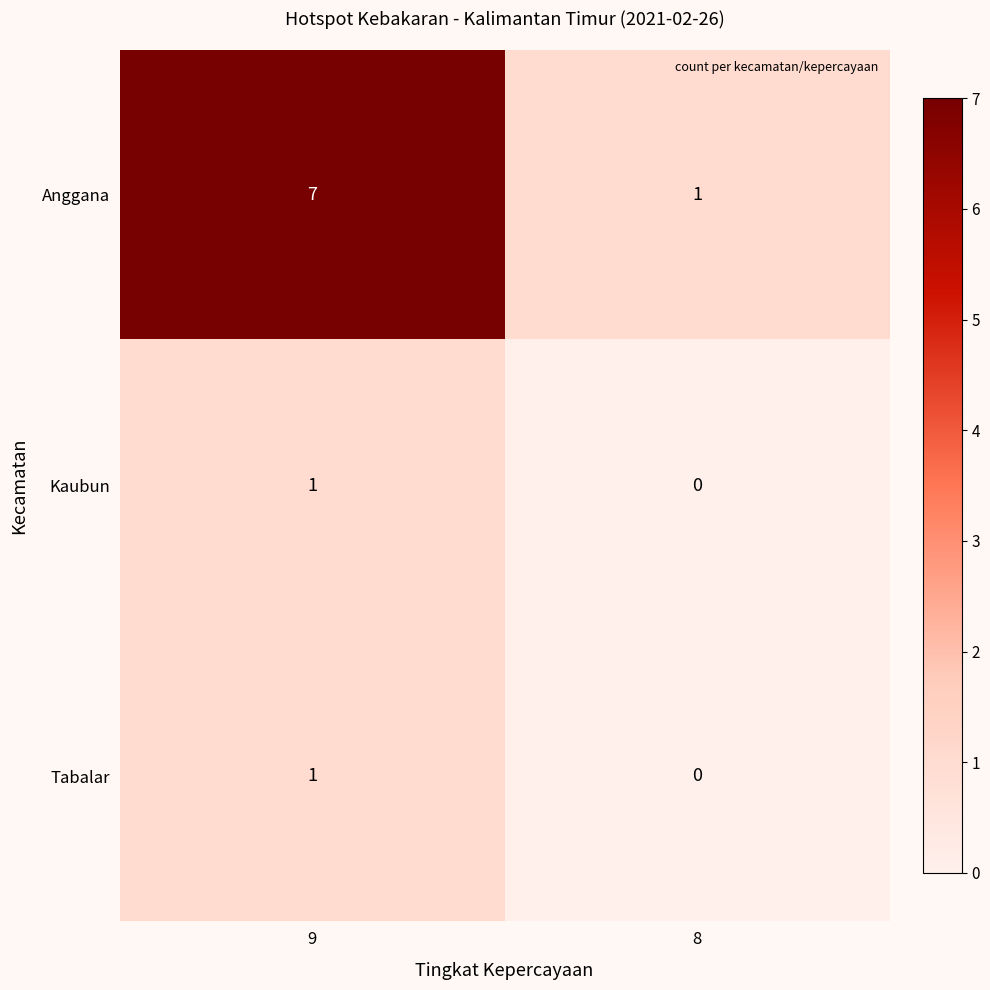

Rank the categories by Kaubun value from highest to lowest.

9, 8